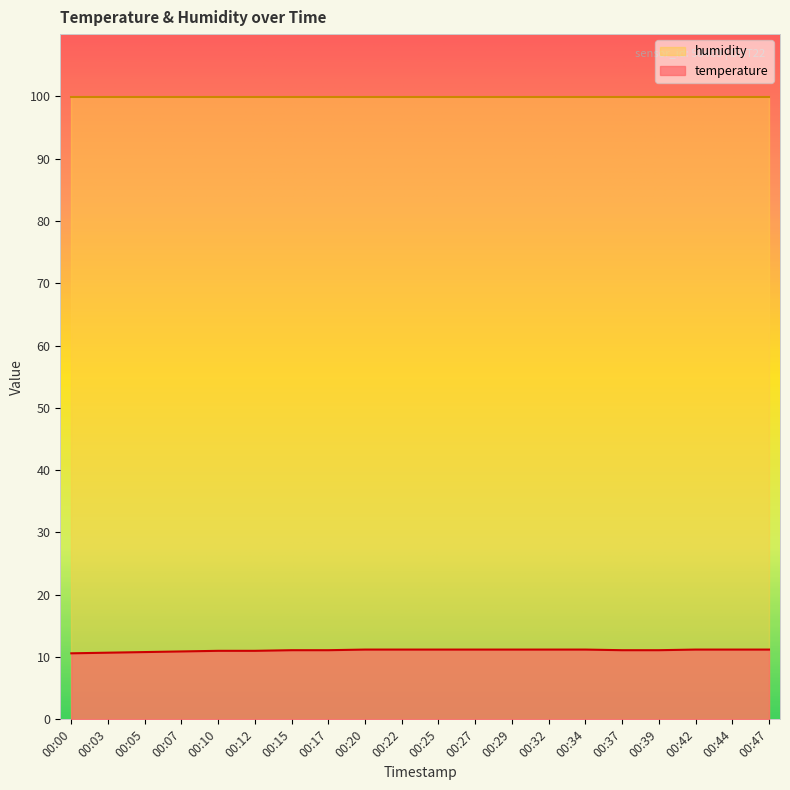

True or false: the data shows 11.2 at 00:29.

True